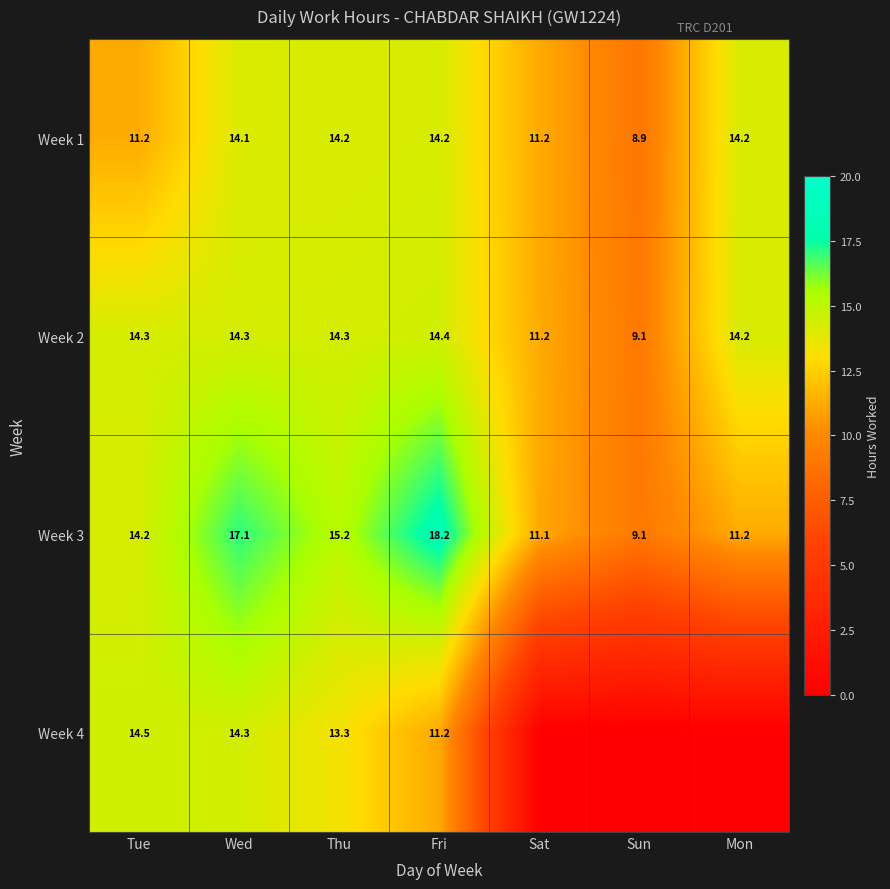

What is the average value of the Week 1 series?

12.6